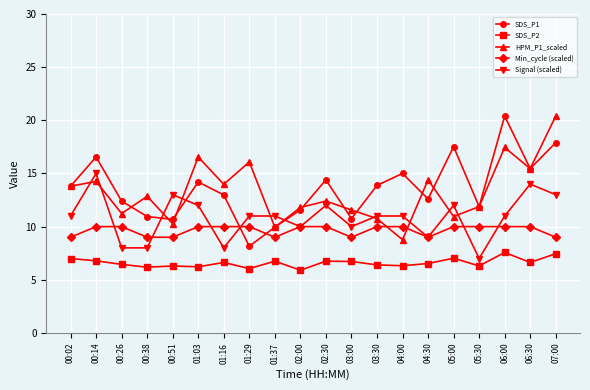

Does the chart display data point markers on the line(s)?

Yes